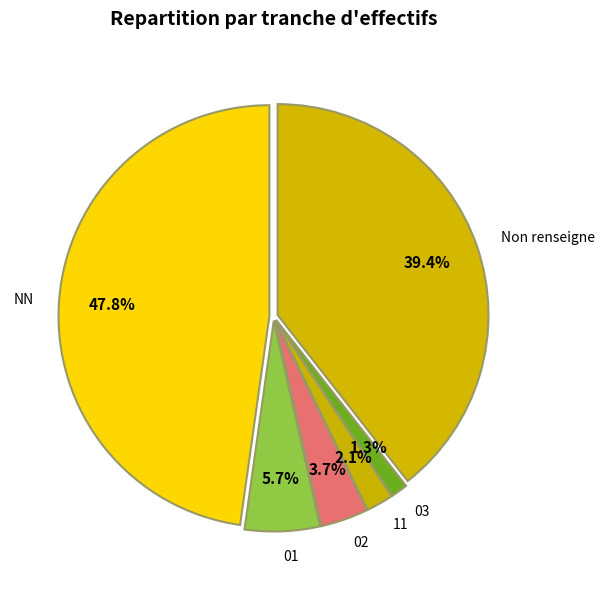

Is there any slice that represents more than half of the pie?

No